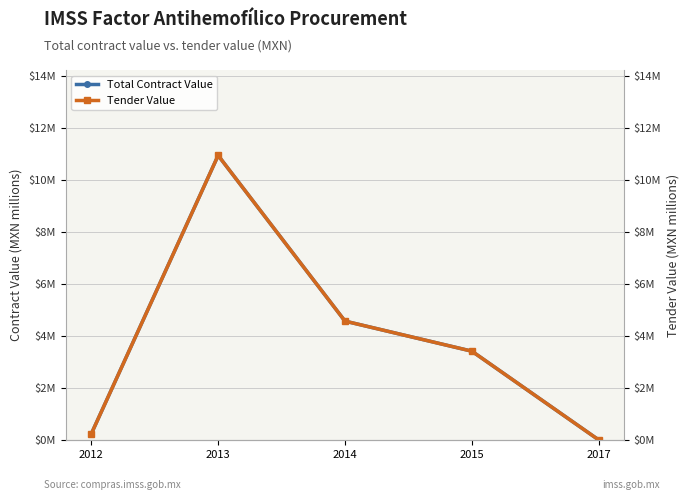

What is the value of the Tender Value point at the 1st from the left?

0.2